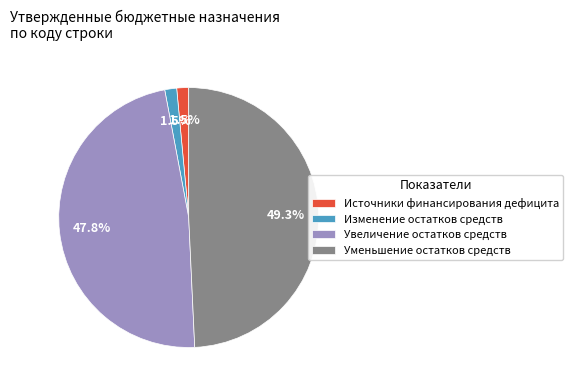

How much of the chart is everything except Уменьшение остатков средств?

50.7%